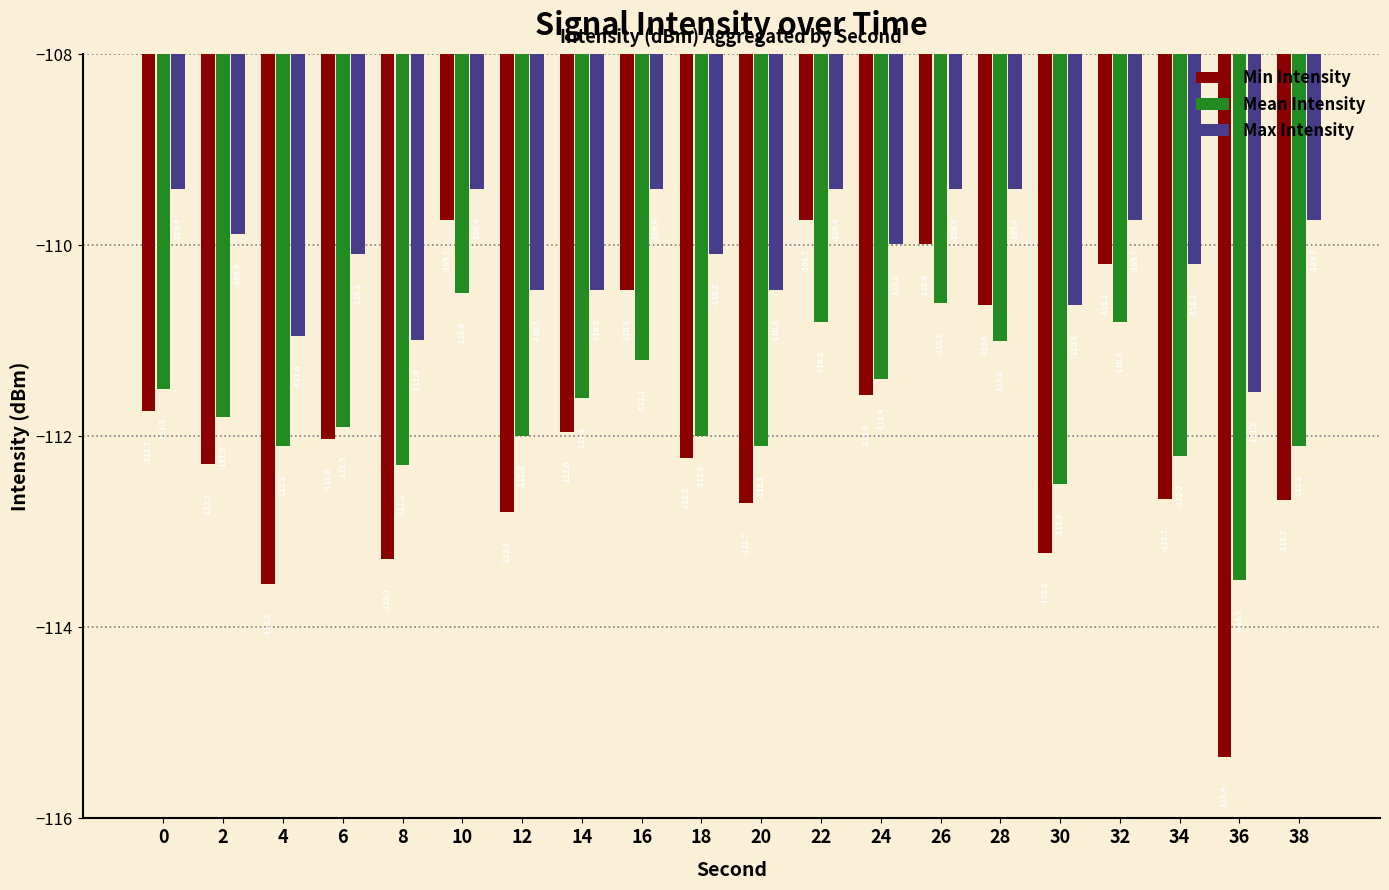

What is the minimum value for Mean Intensity?

-113.5